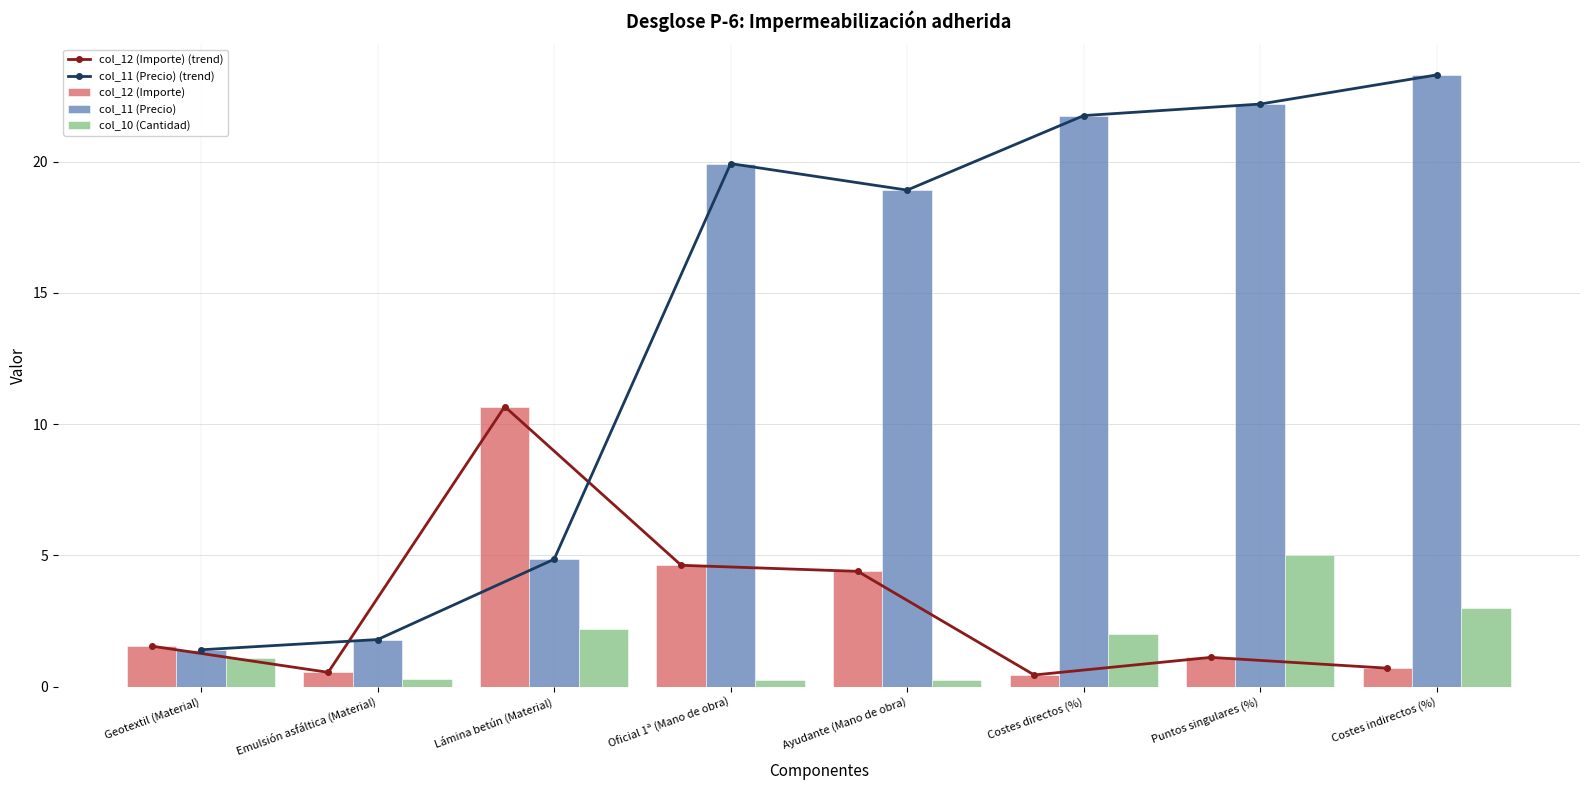

Rank the categories by col_12 (Importe) value from highest to lowest.

Lámina betún (Material), Oficial 1ª (Mano de obra), Ayudante (Mano de obra), Geotextil (Material), Puntos singulares (%), Costes indirectos (%), Emulsión asfáltica (Material), Costes directos (%)